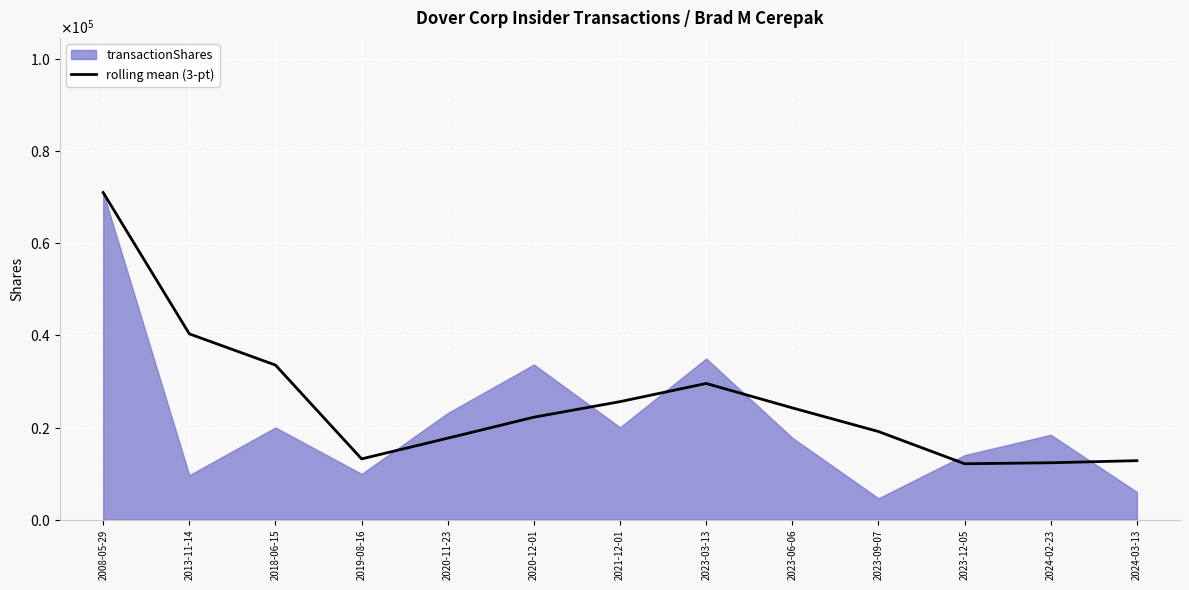

What is the difference between the maximum and minimum values?

58866.7